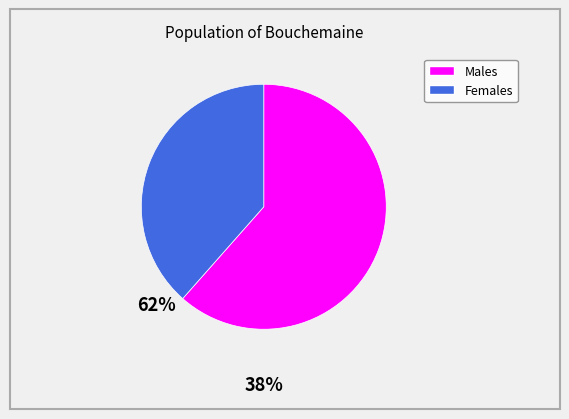

Combined, do Males and Females account for over 50%?

Yes